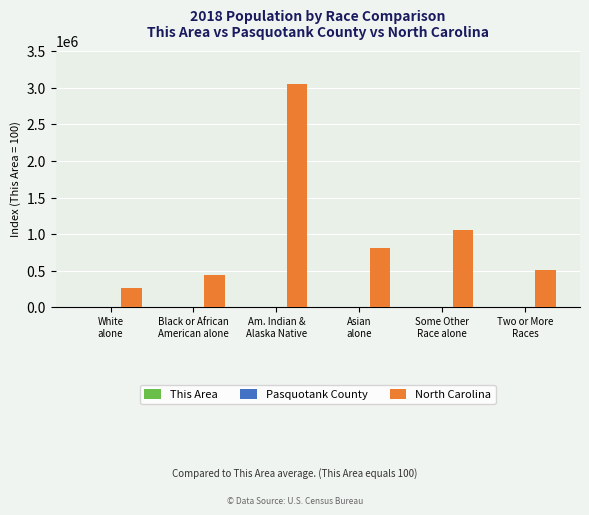

Which series has the largest total across all categories?

North Carolina